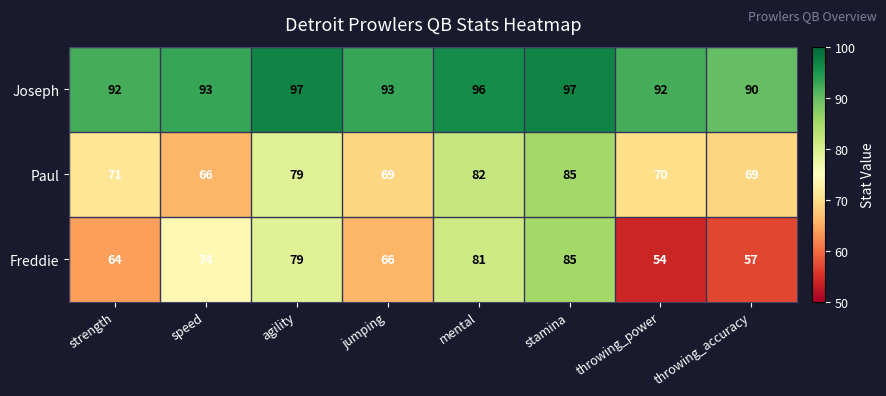

What is the total value across all series at agility?

255